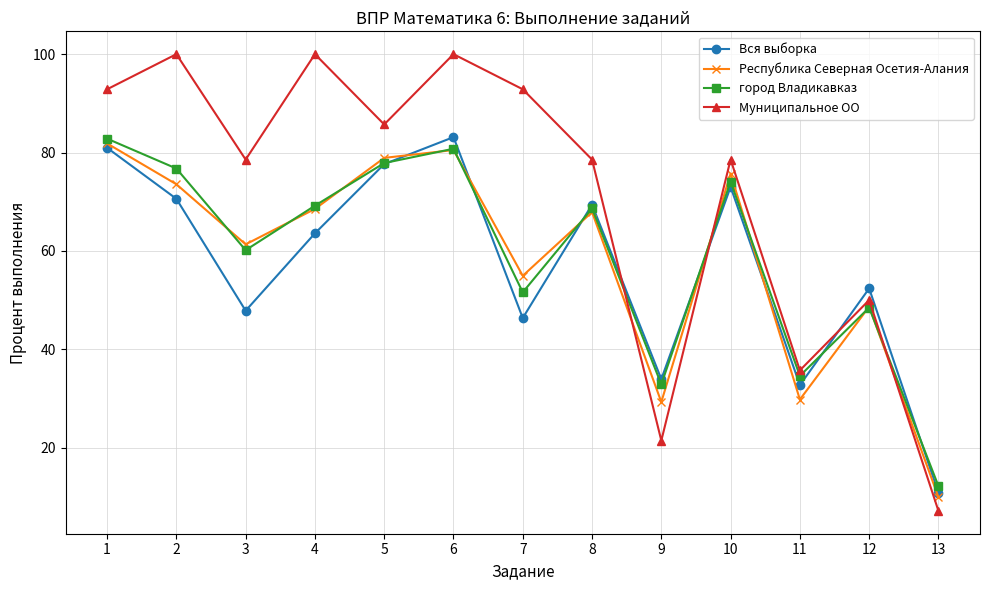

Between 4 and 6, which series saw the biggest shift?

Вся выборка